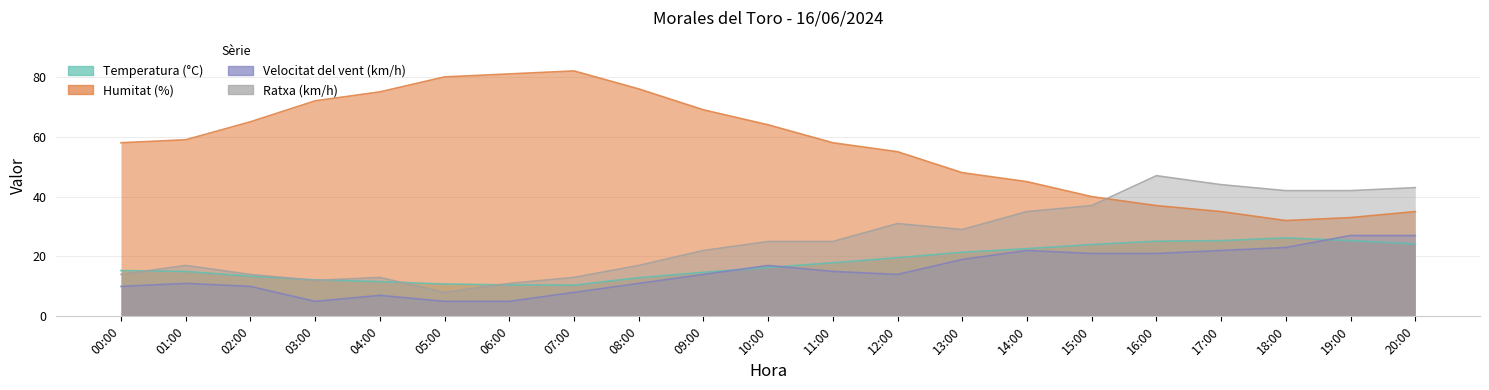

What is the spread (max minus min) of values at 15:00?

19.0